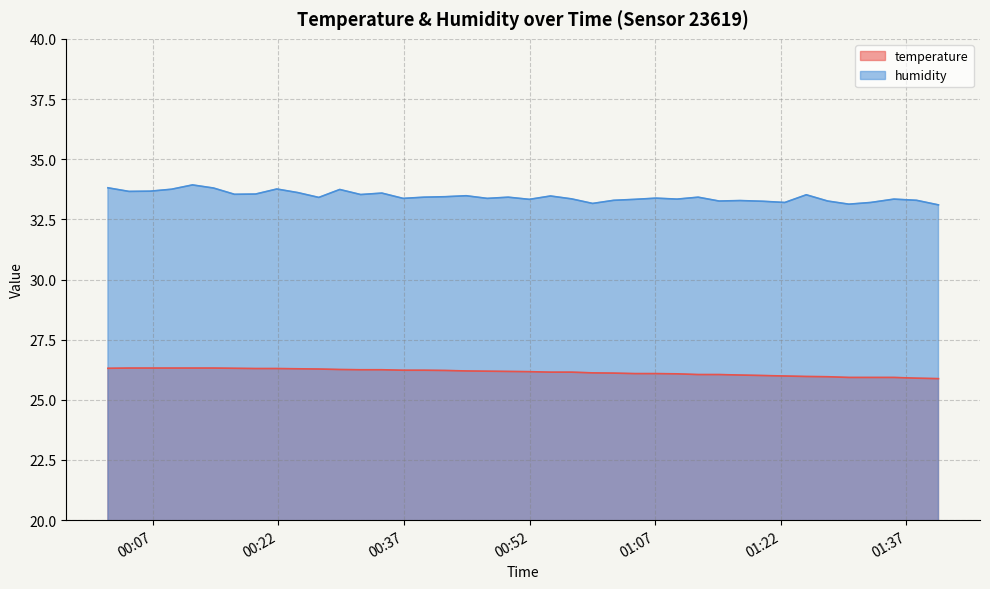

What is the difference between the maximum and second lowest values in the humidity series?

0.8